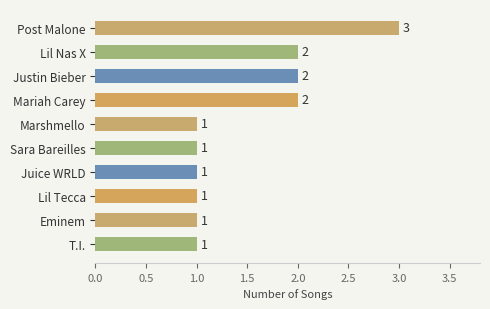

How many data points are above 1?

4